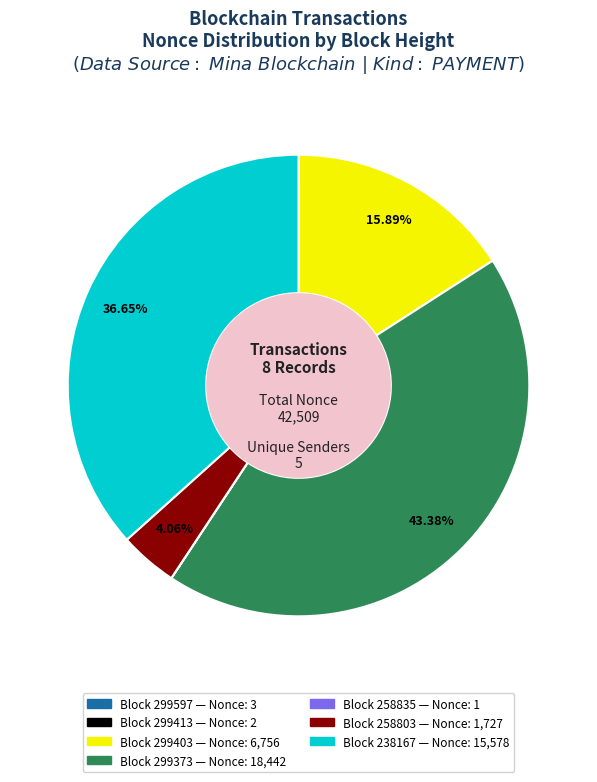

Does any single category account for the majority?

No